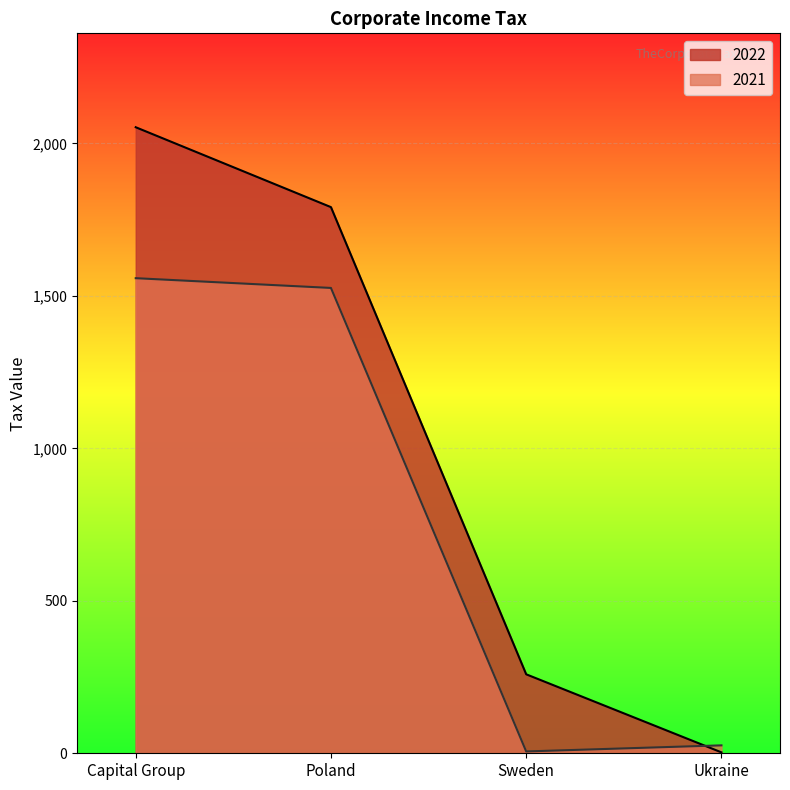

At which category does 2021 reach its first local valley?

Sweden